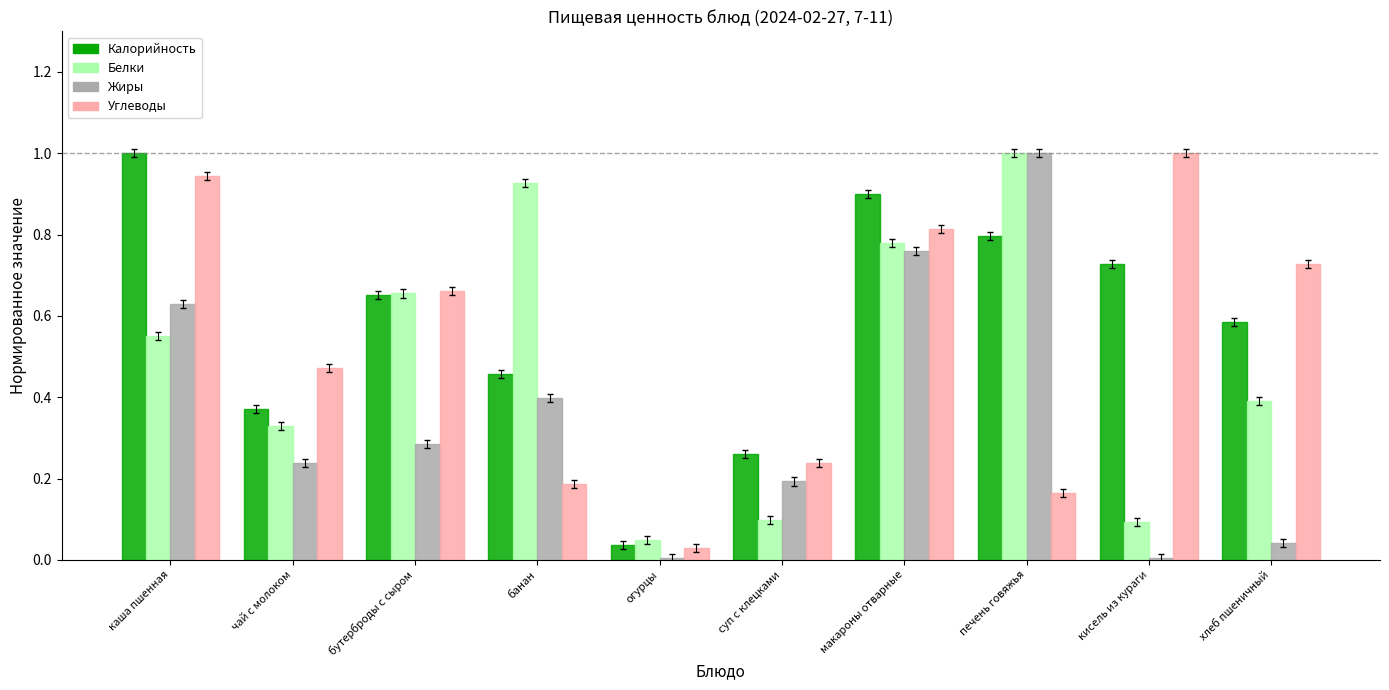

How many bars are there in each group?

4